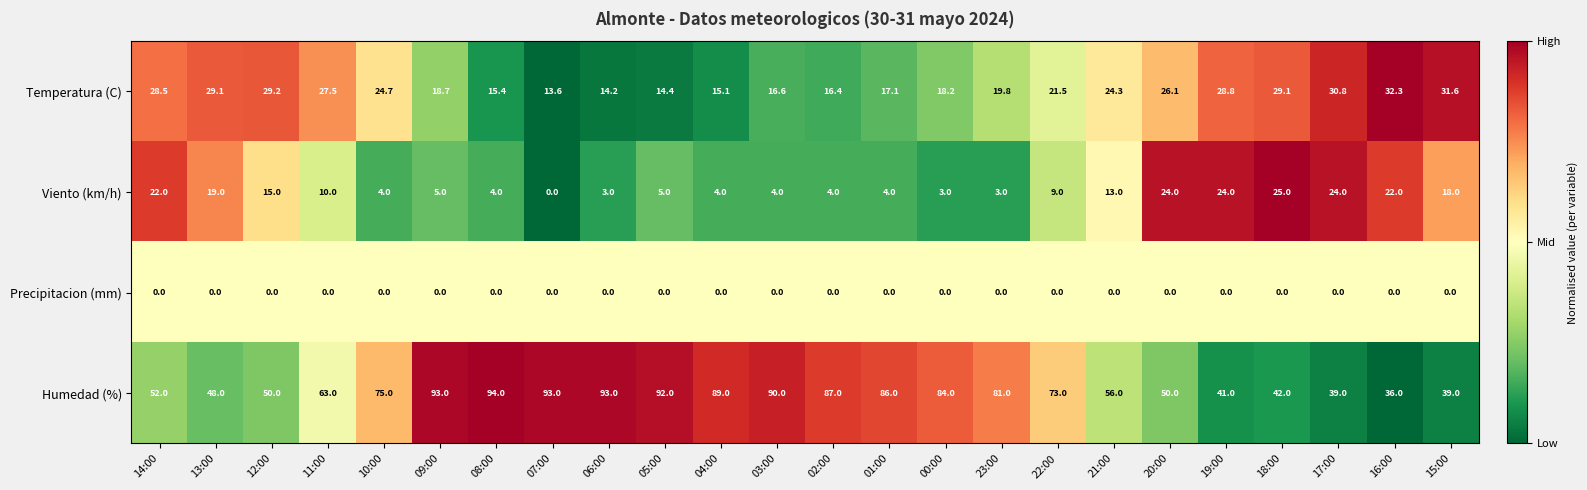

At 22:00, list the series in order from largest to smallest.

Humedad (%), Temperatura (C), Viento (km/h), Precipitacion (mm)